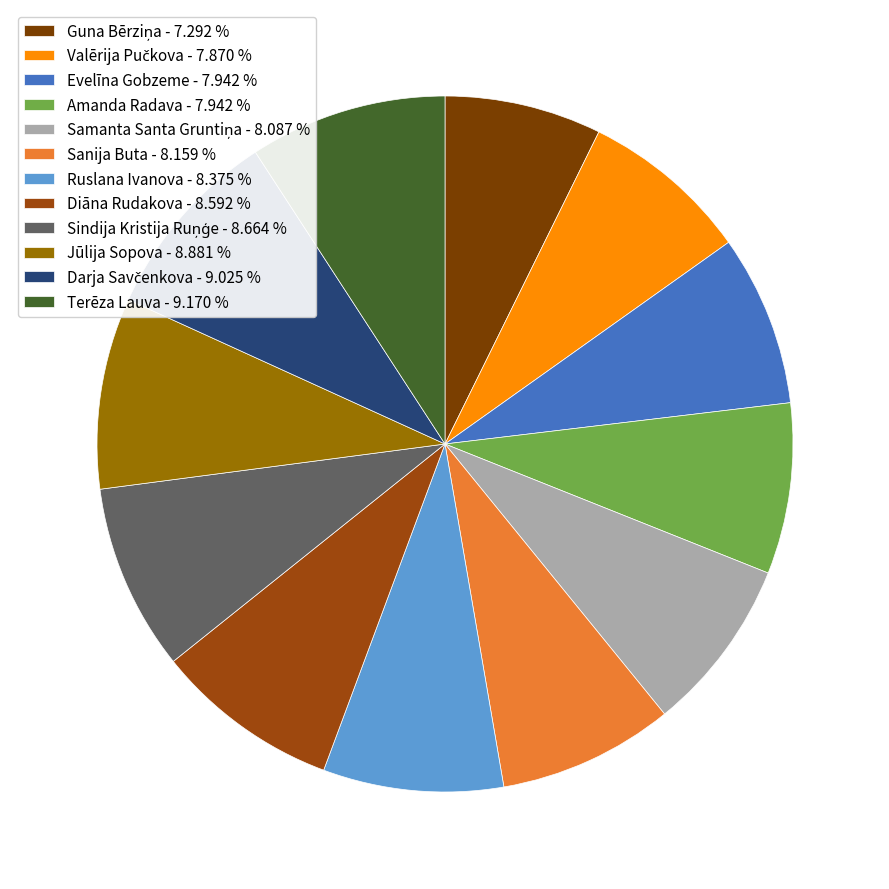

How many segments does this pie chart have?

12